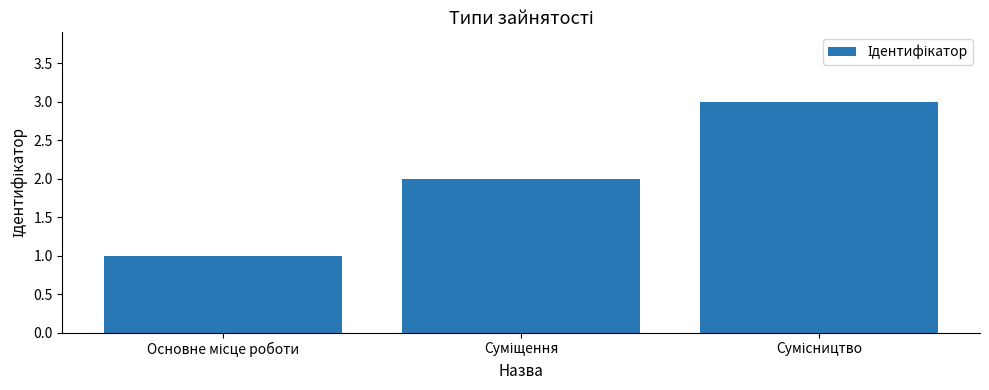

What is the greatest value displayed?

3